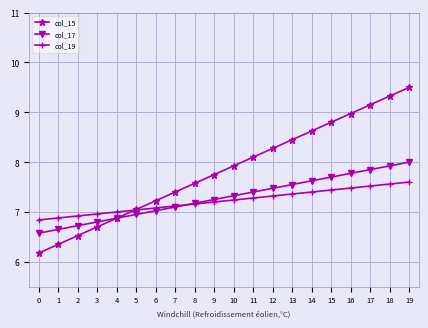

What is the difference between the highest and lowest values at 19?

1.9